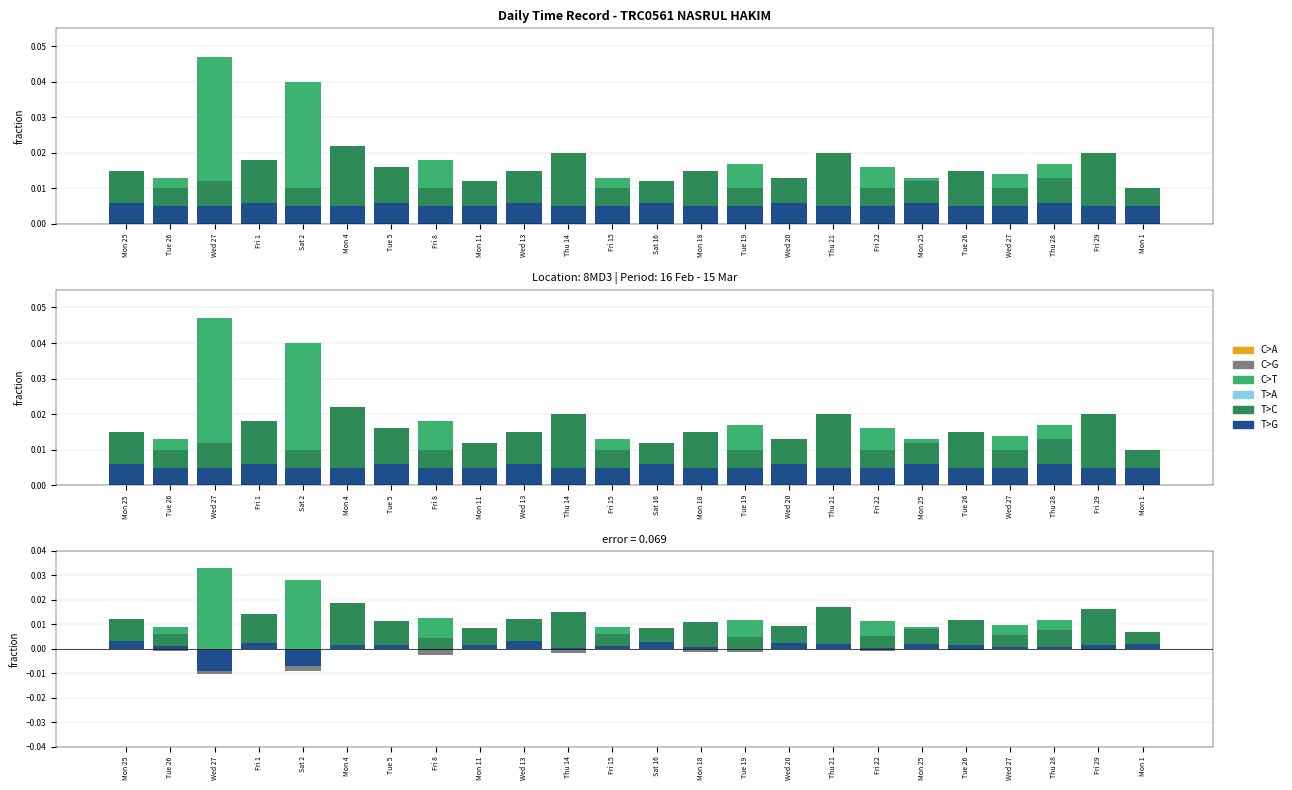

Which series changed the most between Fri 1 and Thu 28?

T>C